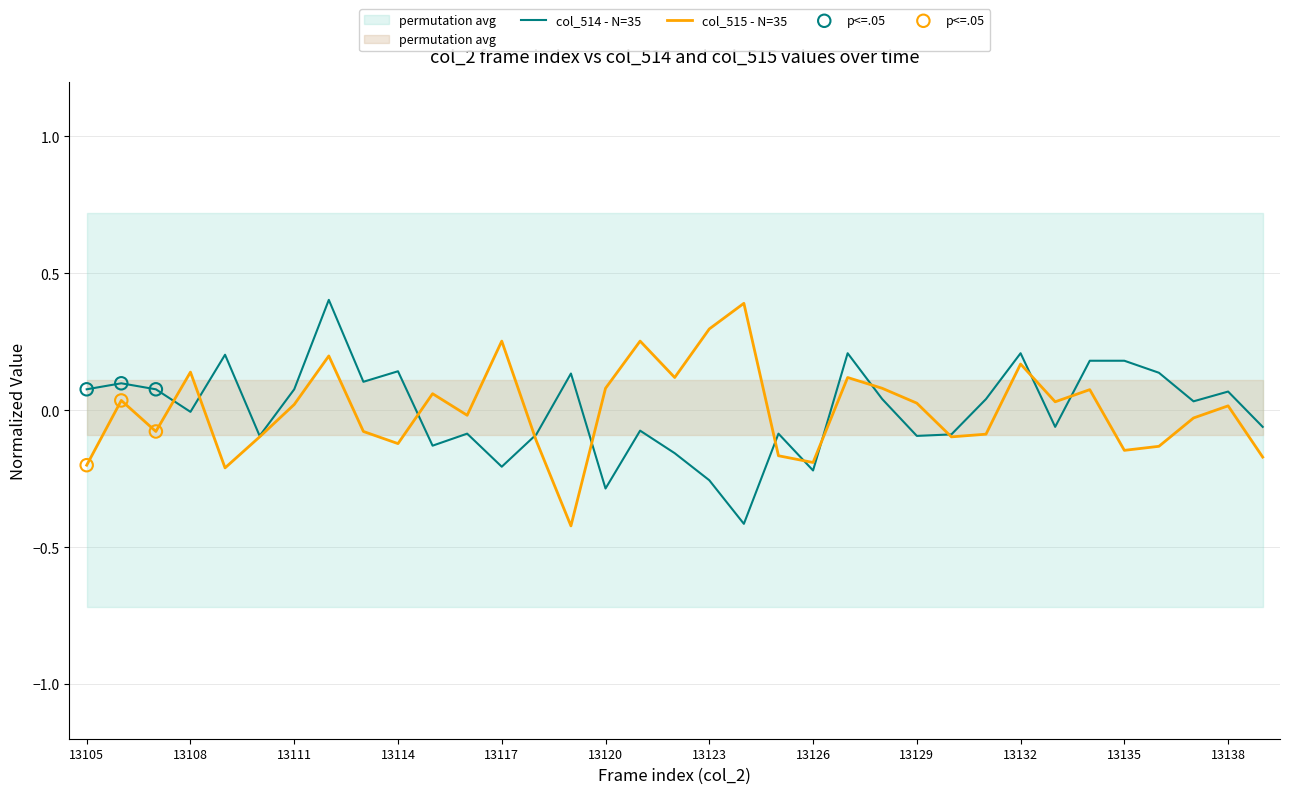

What is the minimum value for col_515 - N=35?

-0.4